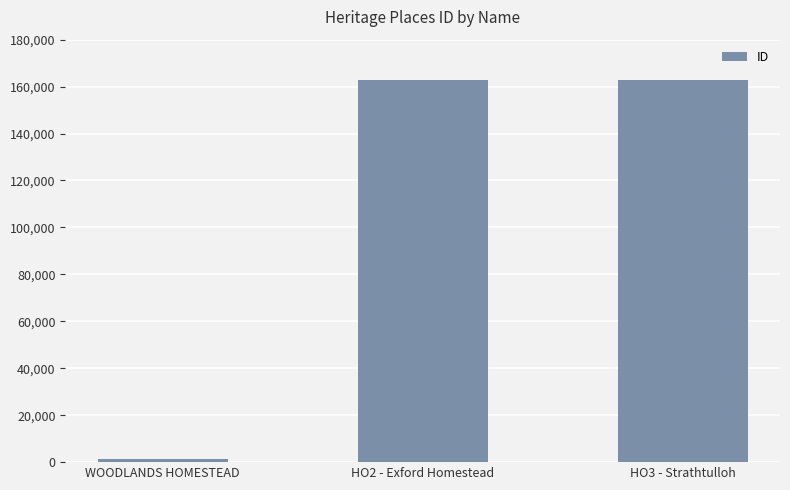

What is the label of the 2nd bar from the right?

HO2 - Exford Homestead